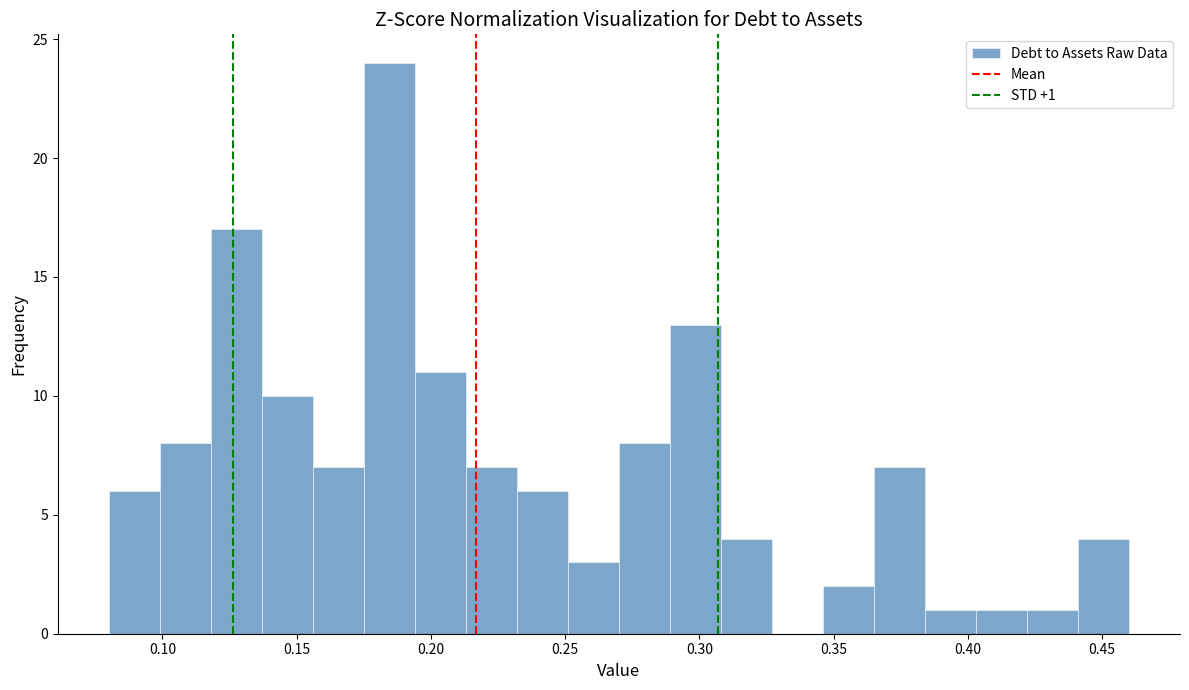

Read against the x-axis, roughly where is the centre of the tallest bar?

0.185